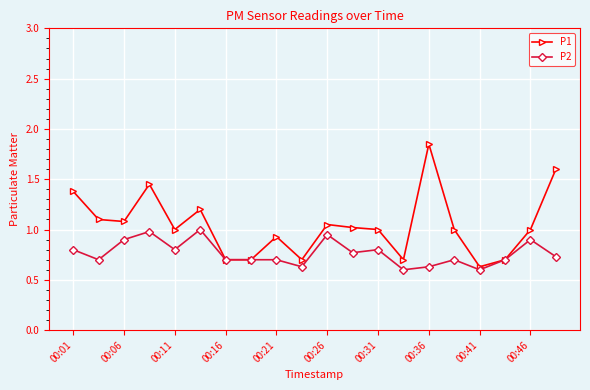

What is the value of the P1 point at the 13th from the left?

1.0